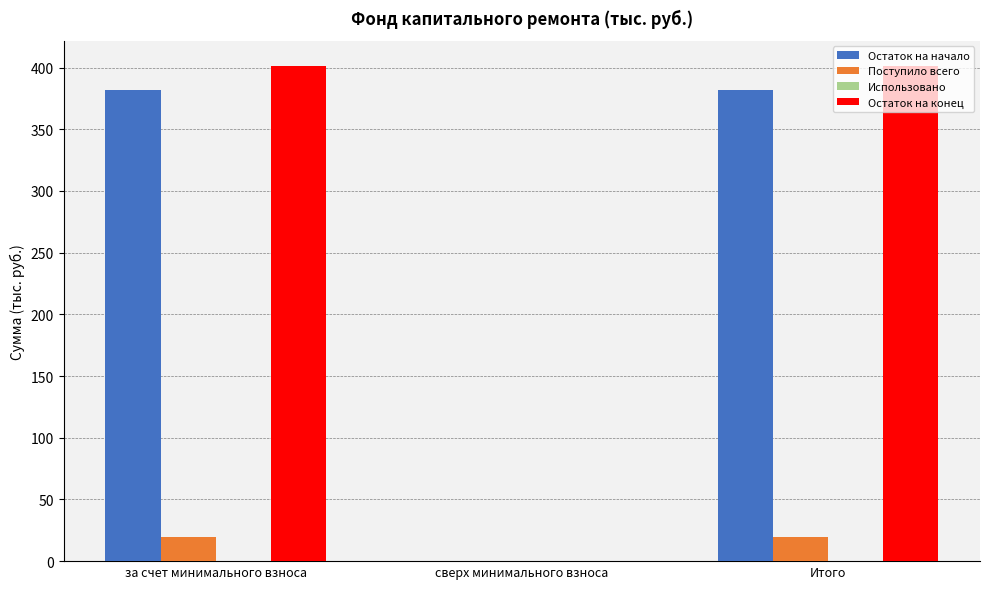

How many distinct data groups are displayed?

3